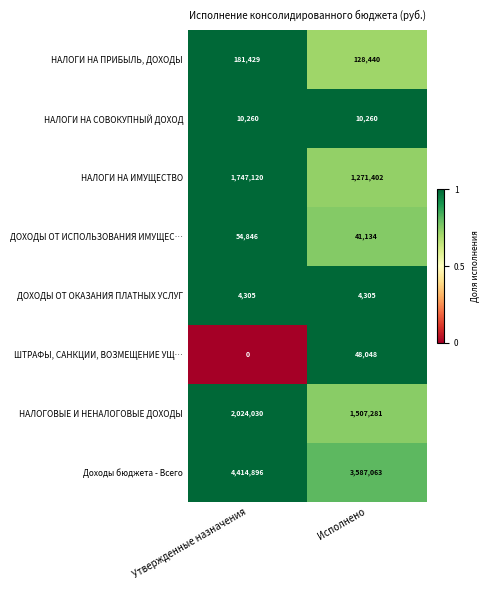

Which category has the lowest value in the ШТРАФЫ, САНКЦИИ, ВОЗМЕЩЕНИЕ УЩ… series?

Утвержденные назначения